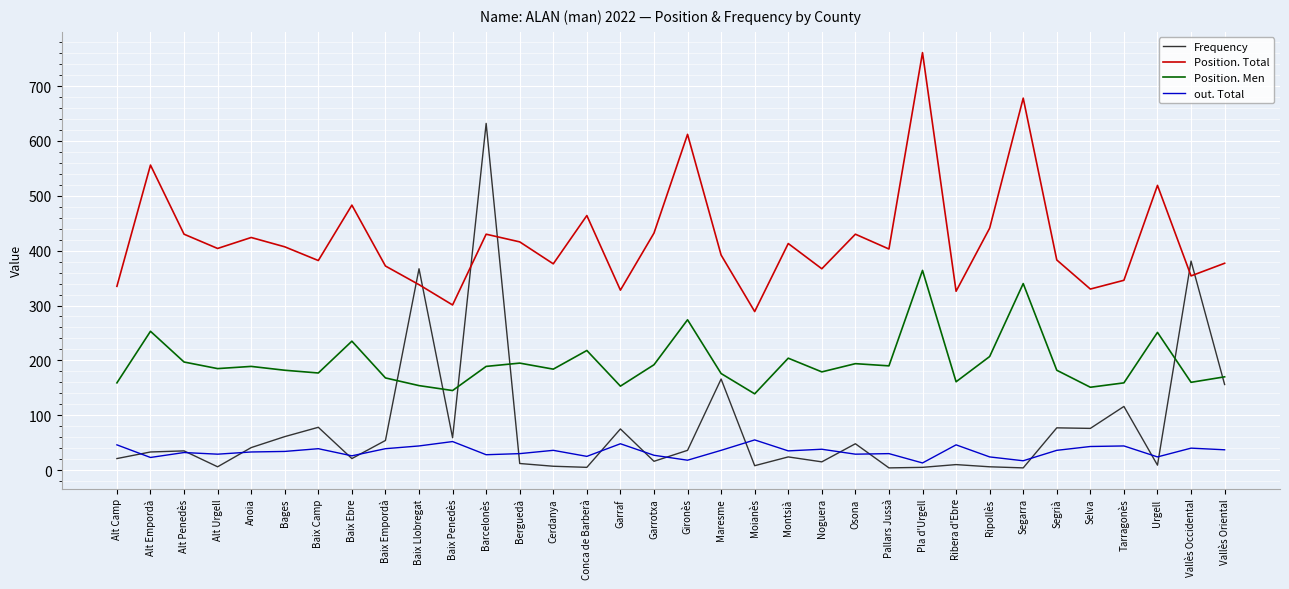

What is the average value of the Position. Total series?

421